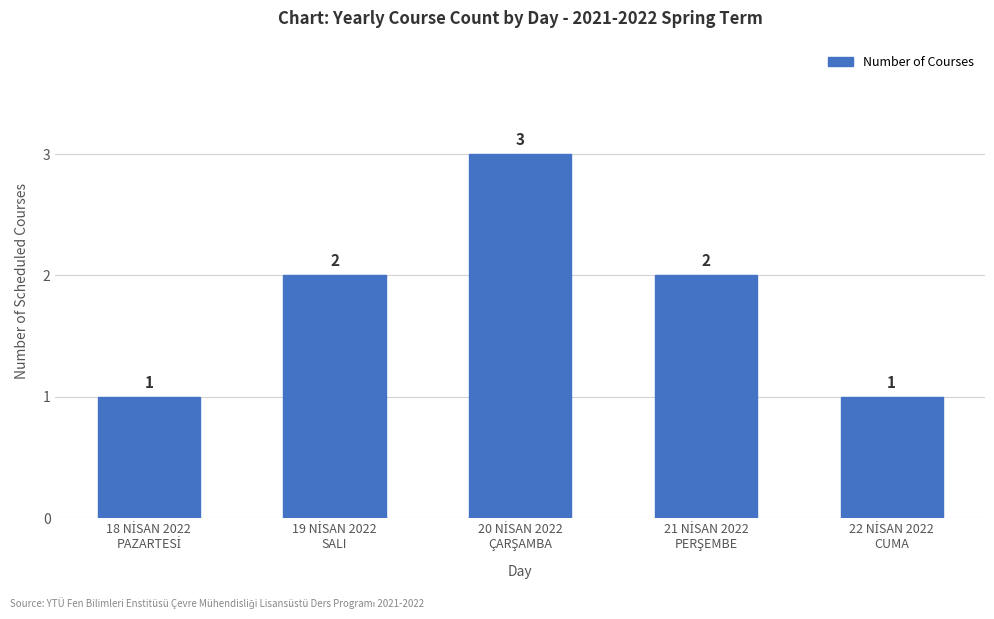

Does the chart contain stacked bars?

No